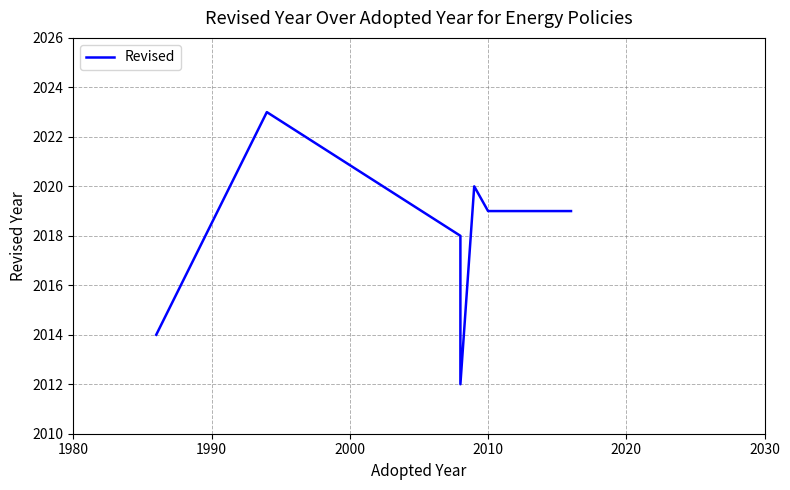

How many lines are shown in the chart?

1